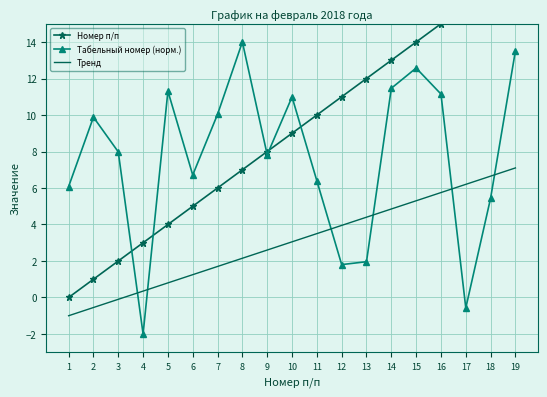

Is the value of Номер п/п at 17 greater than the value of Тренд at 14?

Yes